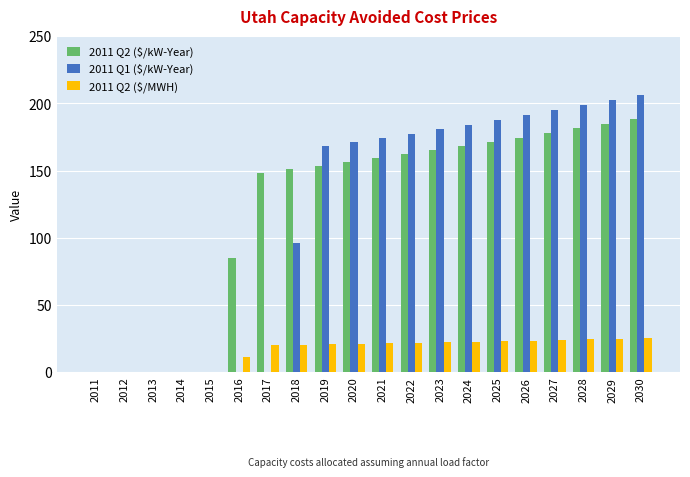

How many groups of bars are there?

20